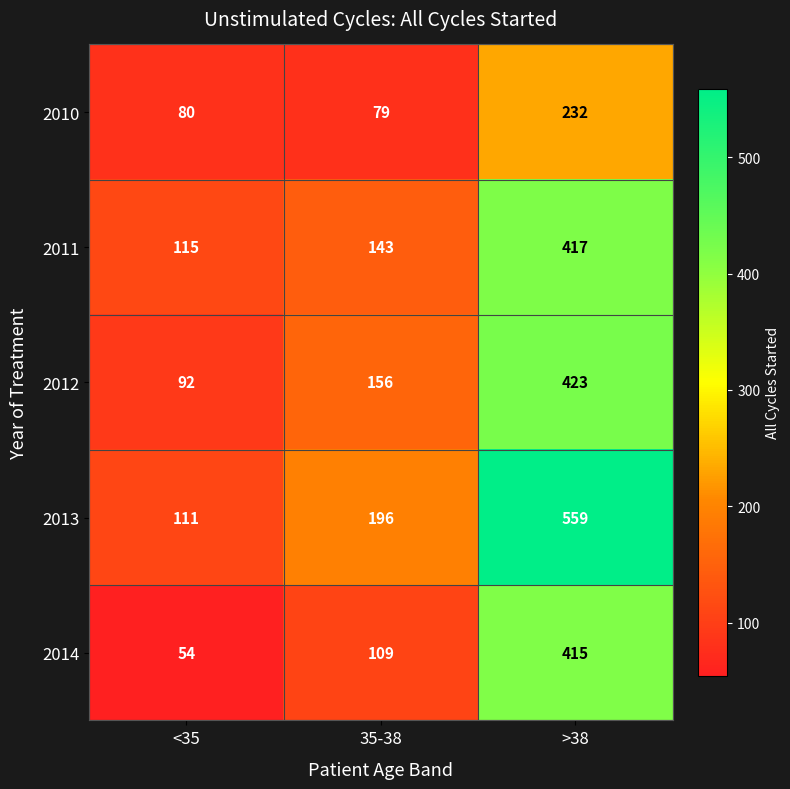

Which series has the widest spread of values?

2013